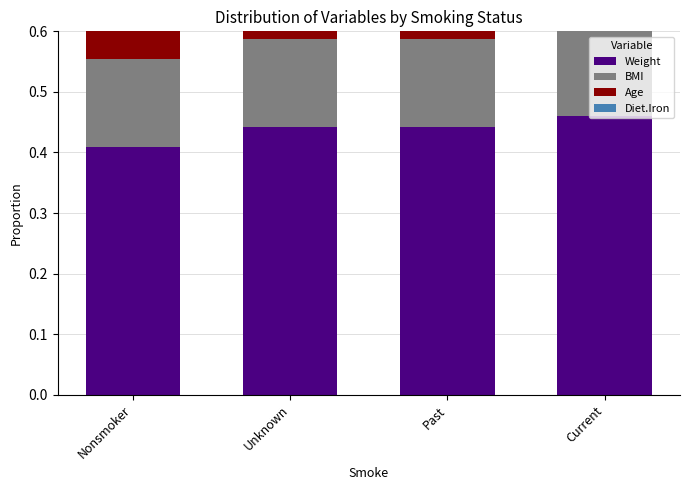

Reading left to right, list all the values displayed in this chart.

Weight: Nonsmoker=0.4	Unknown=0.4	Past=0.4	Current=0.5
BMI: Nonsmoker=0.1	Unknown=0.1	Past=0.1	Current=0.2
Age: Nonsmoker=0.3	Unknown=0.3	Past=0.3	Current=0.3
Diet.Iron: Nonsmoker=0.1	Unknown=0.1	Past=0.1	Current=0.1